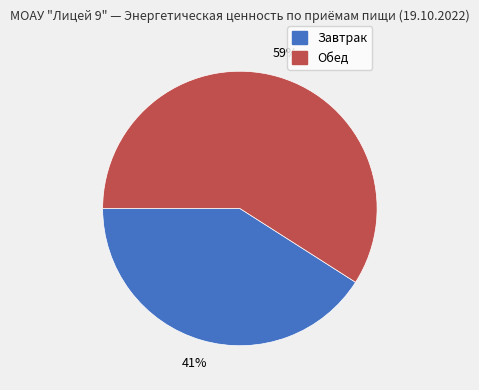

Is the sum of Обед and Завтрак greater than half?

Yes